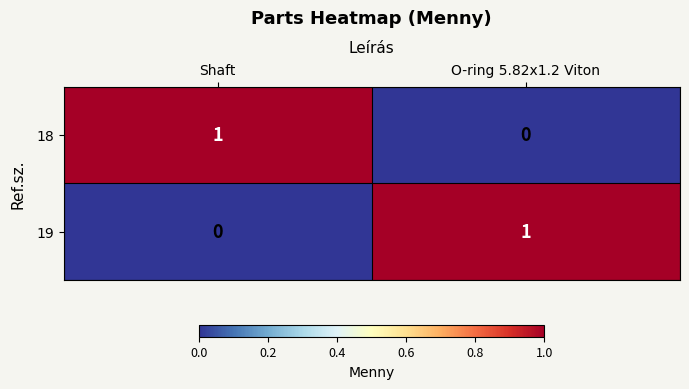

Reading left to right, what are all the values shown in this chart?

18: 1	0
19: 0	1